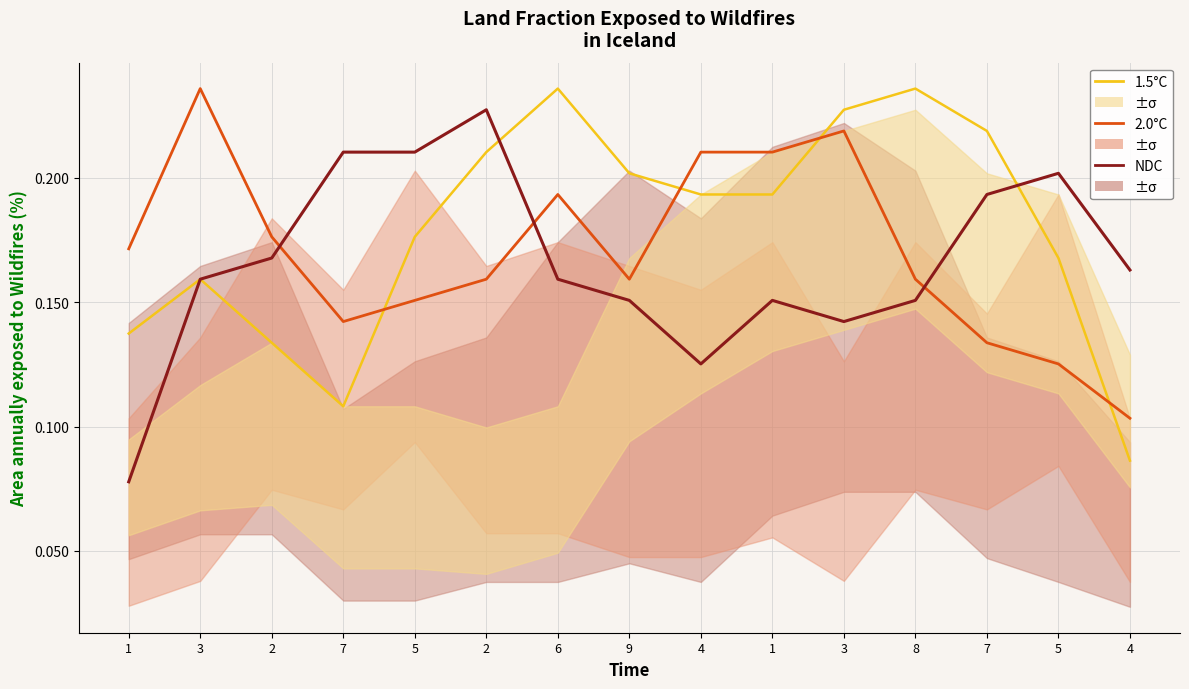

In NDC, how many points are lower than both neighbors (excluding endpoints)?

2